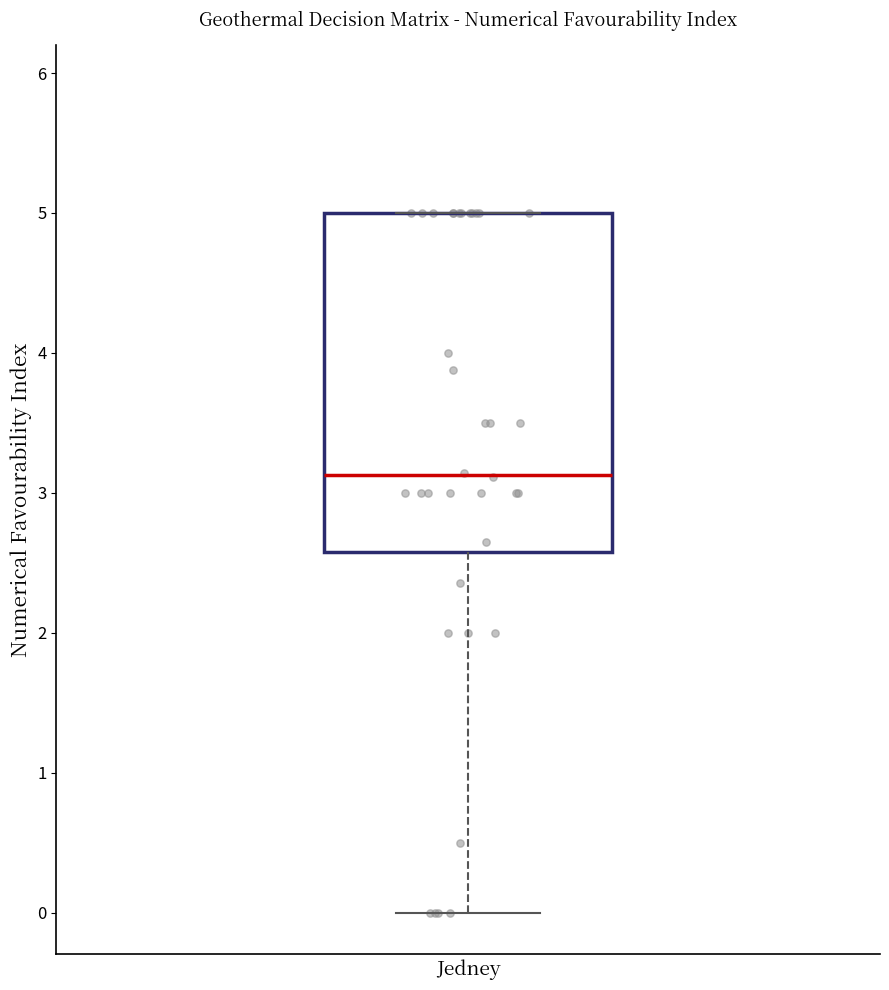

Where is the lower edge of the box for Jedney on the y-axis? The values are not printed on the chart, so give them approximately, as read against the axis.

2.6